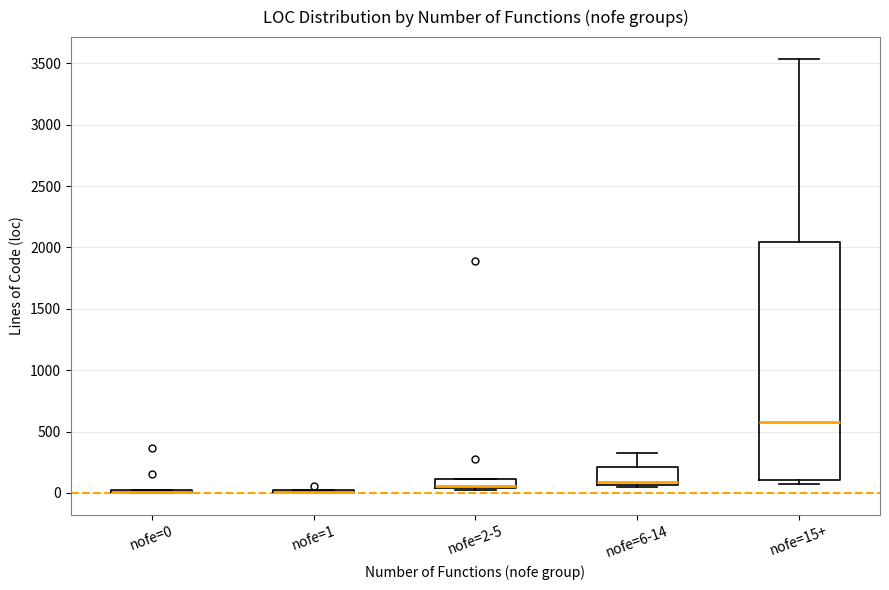

Reading left to right, read every box against the y-axis: the position of its median line, the range the box covers, and the ends of its whiskers. The values are not printed on the chart, so give them approximately, as read against the axis.

nofe=0: box collapsed to a line at 0, whiskers 0 to 0
nofe=1: box collapsed to a line at 0, whiskers 0 to 0
nofe=2-5: median 50 (just above the box's lower edge), box 50 to 100, whiskers 0 to 100
nofe=6-14: median 100, box 50 to 200, whiskers 50 (just below the box's lower edge) to 350
nofe=15+: median 600, box 100 to 2050, whiskers 50 to 3550